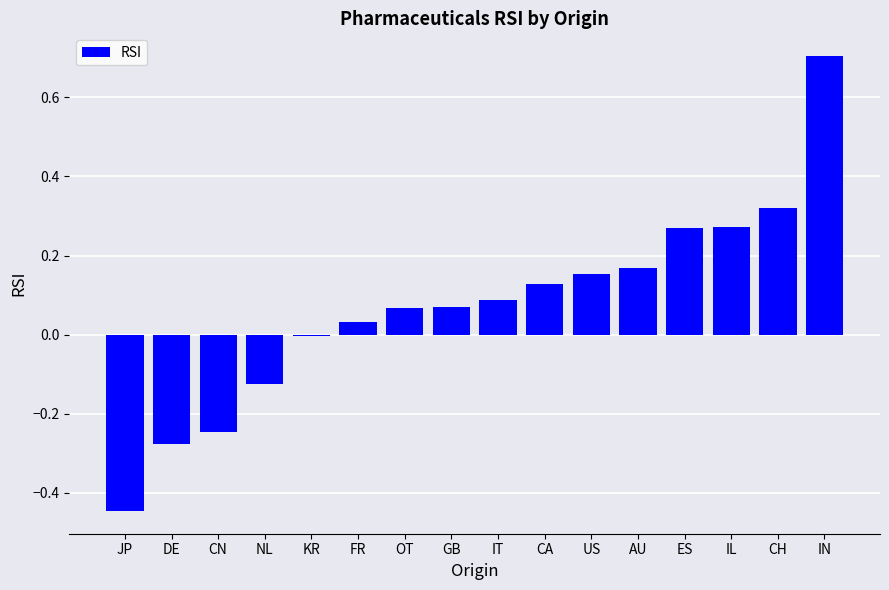

What is the sum of all values?

1.2